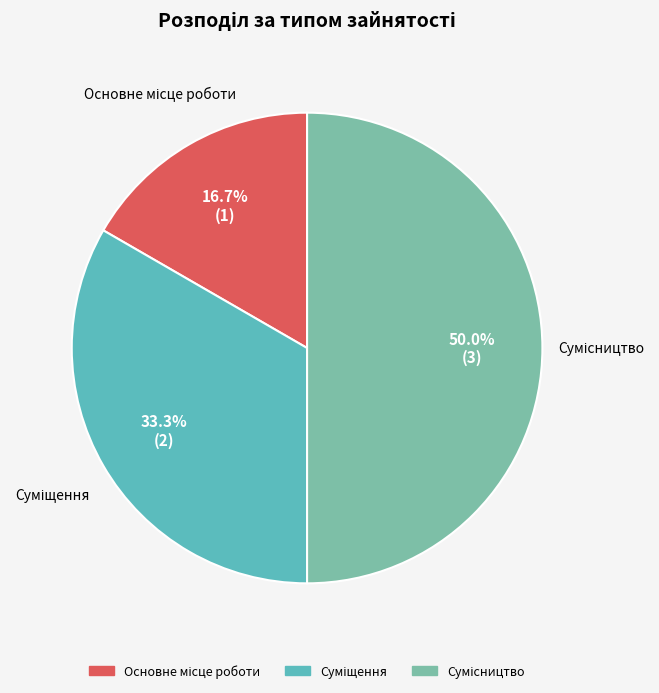

How many segments does this pie chart have?

3